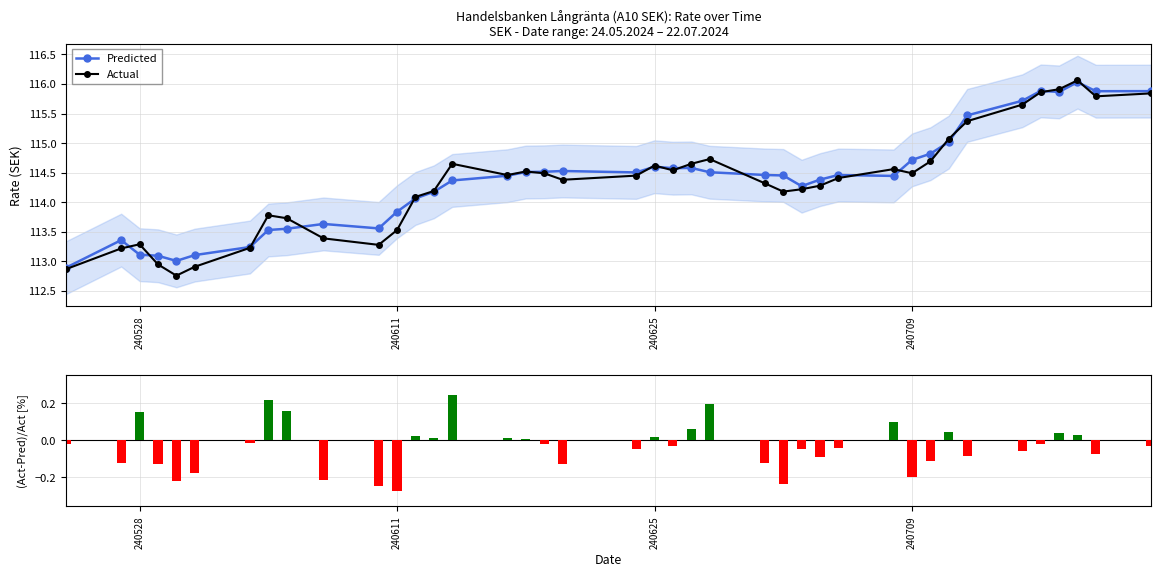

What is the lowest value of the Actual series?

112.8